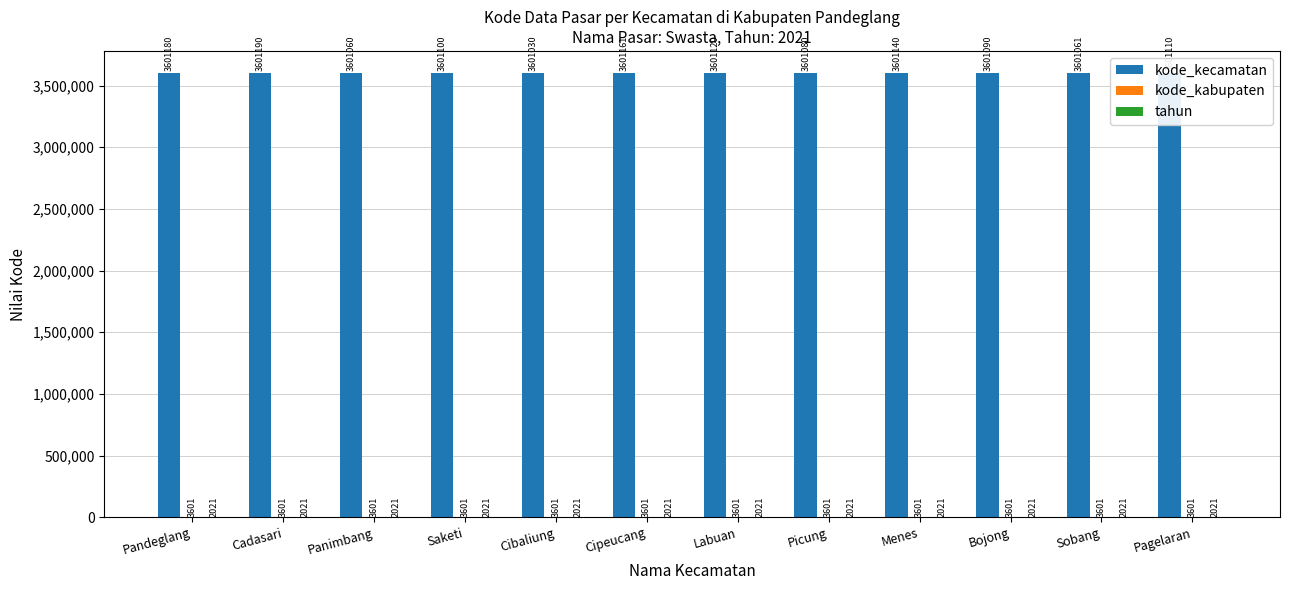

What is the greatest value displayed?

3601190